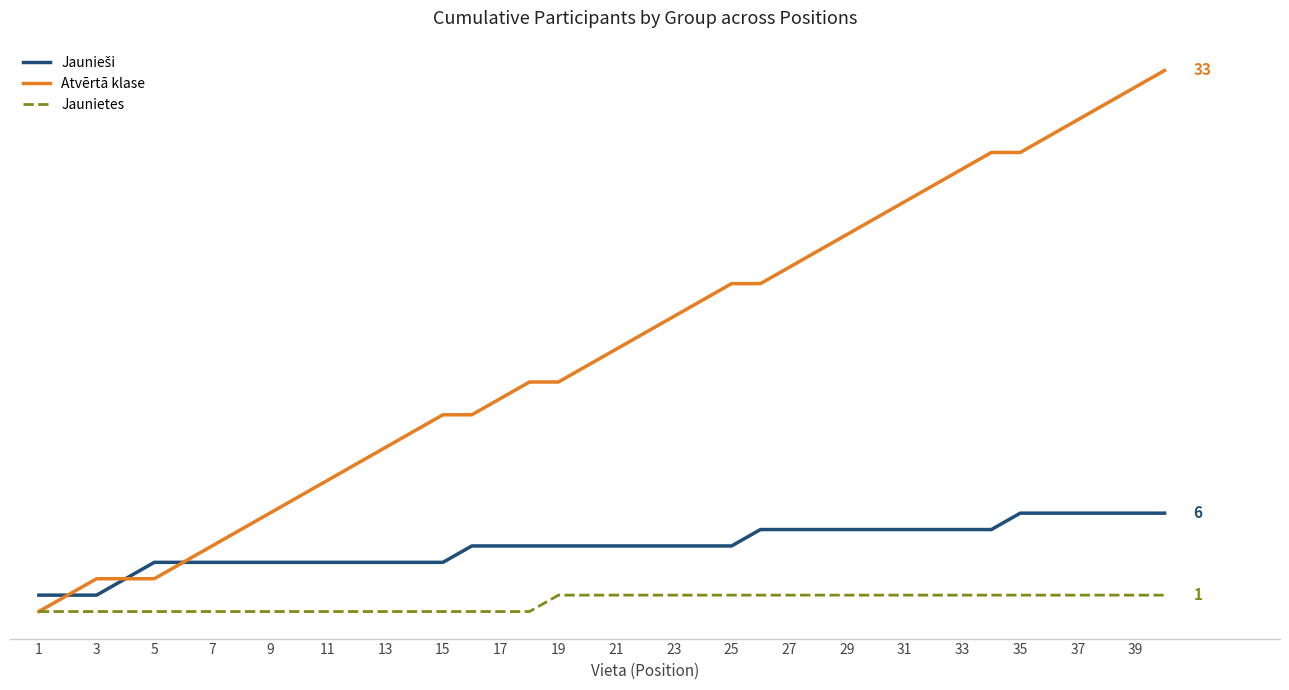

True or false: Atvērtā klase and Jaunieši cross at least once.

False